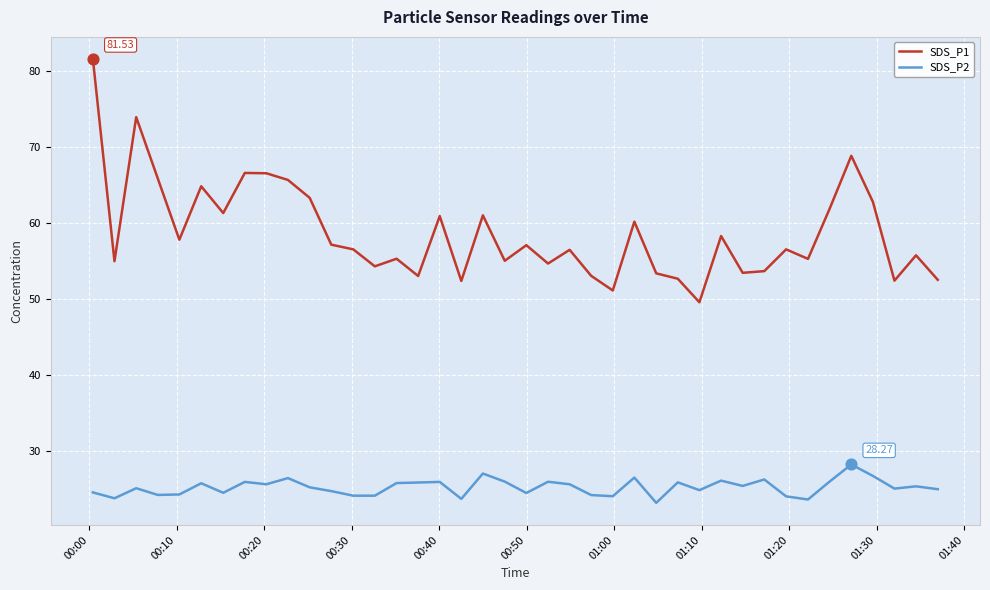

Which series has the largest range (max minus min)?

SDS_P1